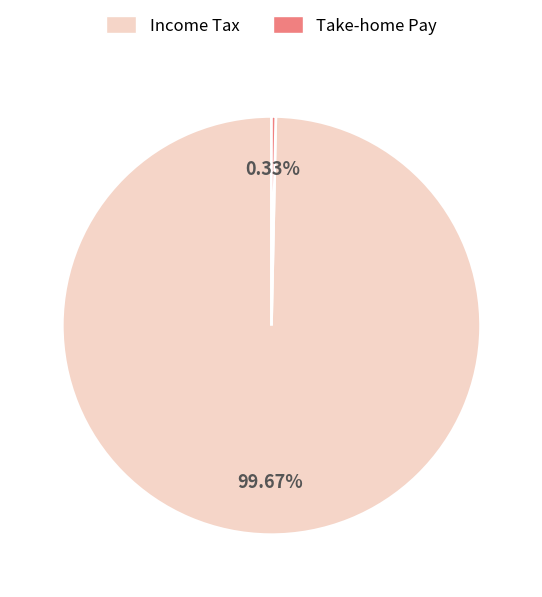

Which slice is the largest?

Income Tax